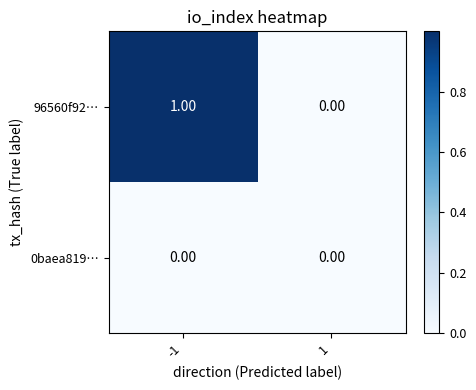

List the series in order of their peak value, lowest first.

0baea819…, 96560f92…